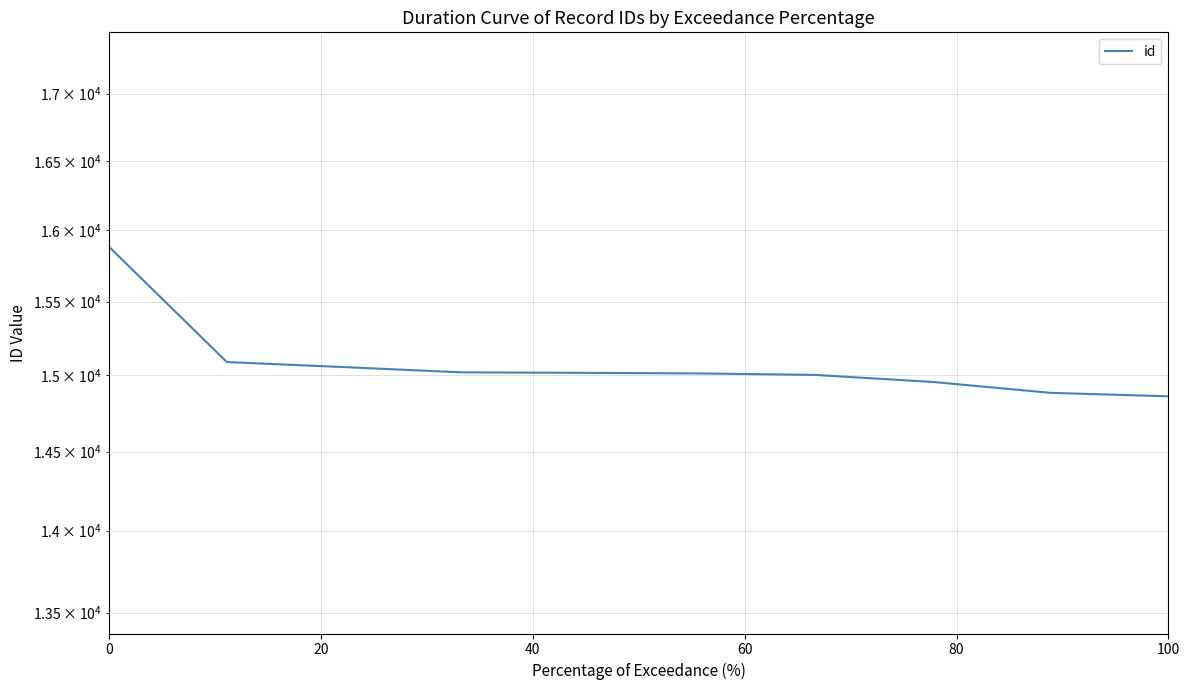

What is the difference between the values at 40 and 0?

826